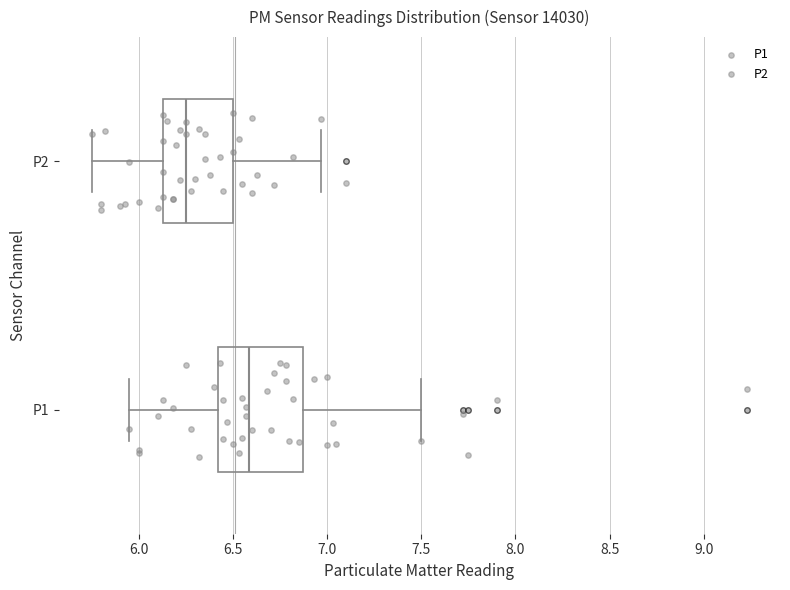

Which box's median line is the furthest to the right?

P1